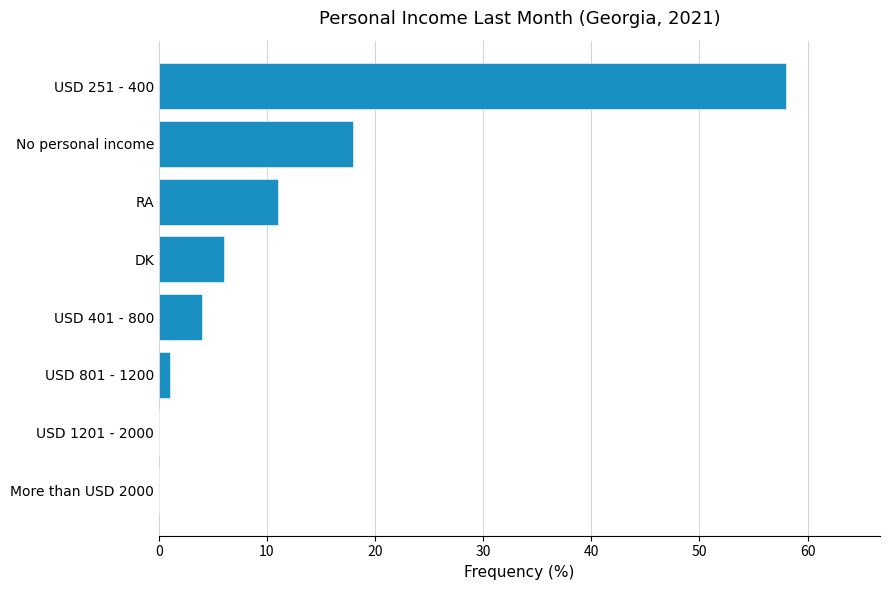

Reading top to bottom, what are all the values shown in this chart?

USD 251 - 400=58	No personal income=18	RA=11	DK=6	USD 401 - 800=4	USD 801 - 1200=1	USD 1201 - 2000=0	More than USD 2000=0